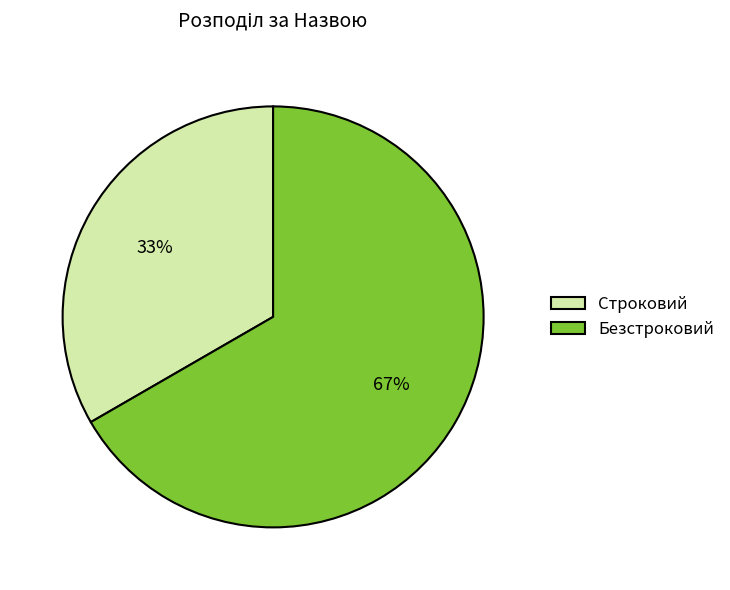

What is the largest slice in the pie chart?

Безстроковий